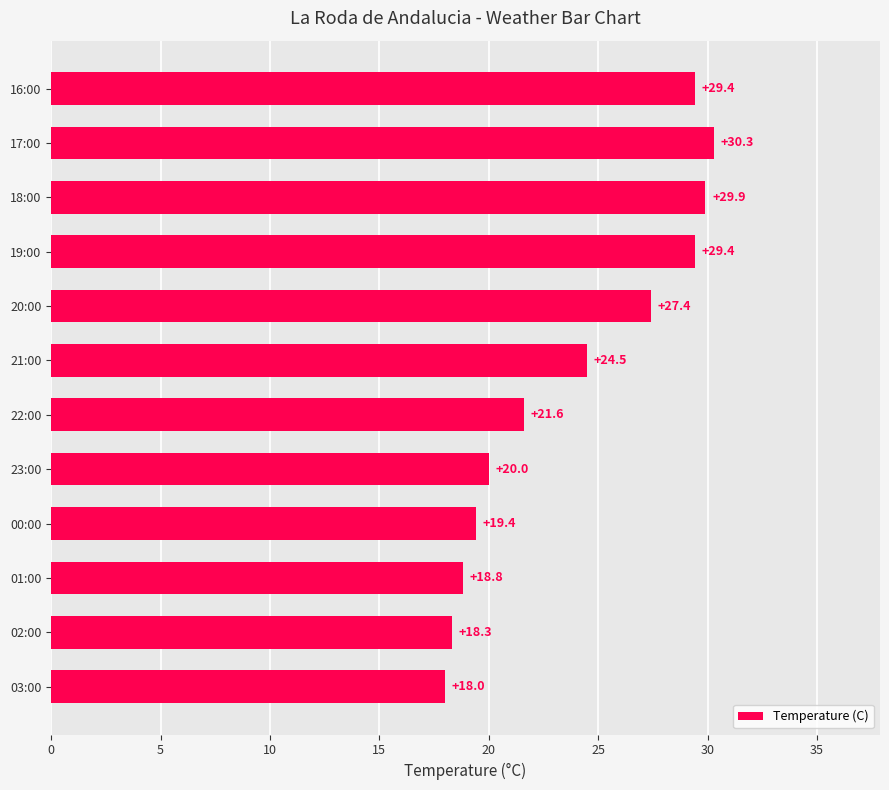

Which has a higher value, 18:00 or 23:00?

18:00